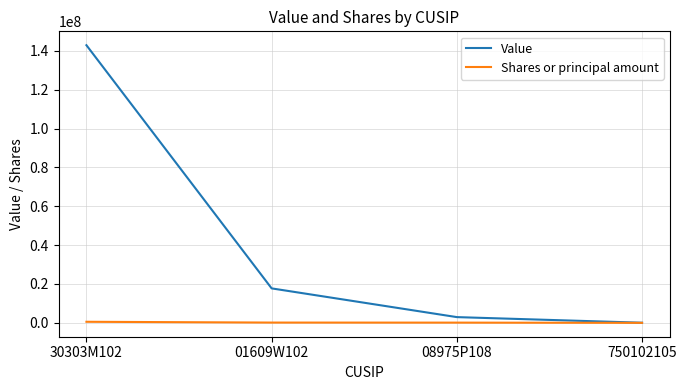

At which label is Value closest to 71467500?

01609W102